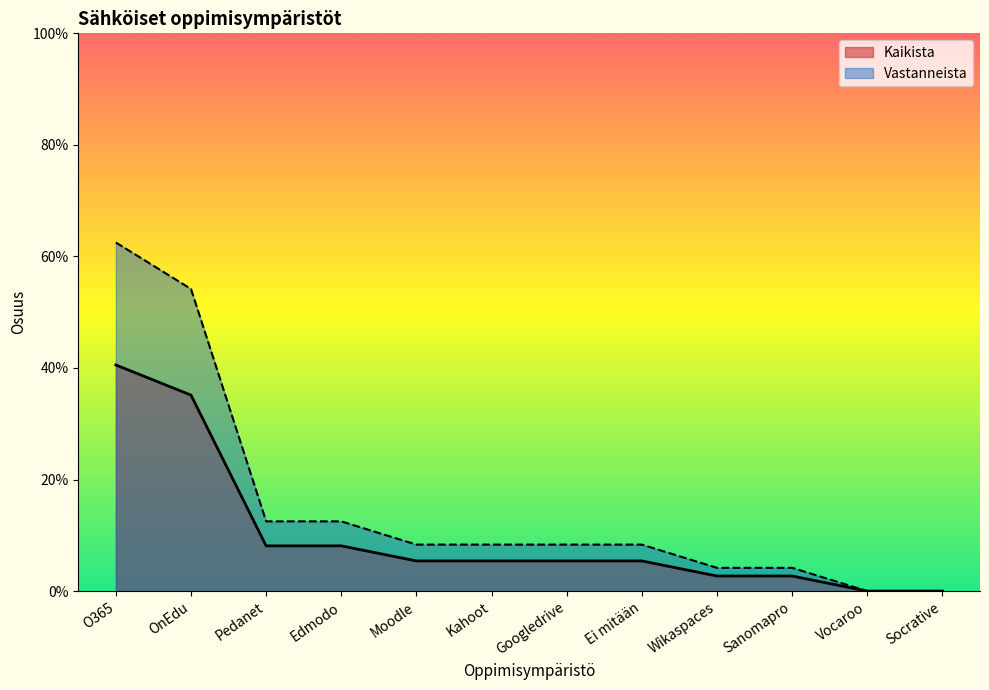

At which category is the sum across all series the highest?

O365